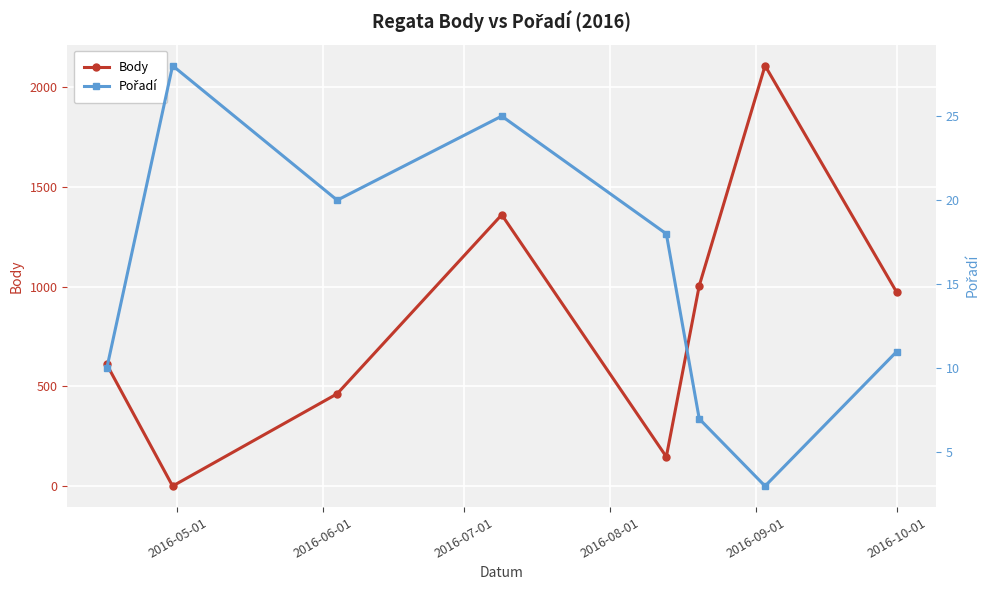

Which series has the widest spread of values?

Body